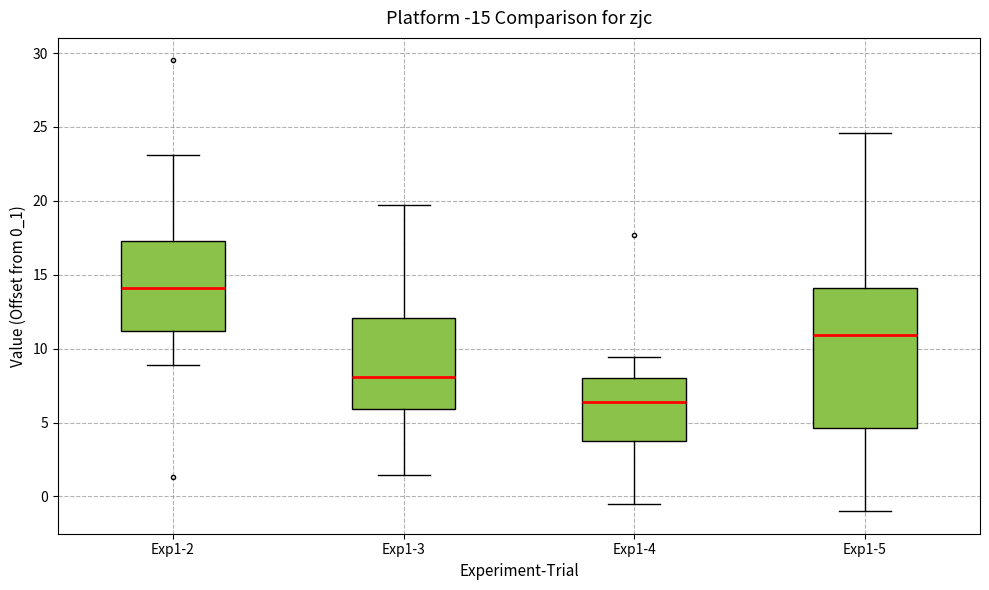

Comparing the boxes themselves (not the whiskers), which one is the tallest?

Exp1-5